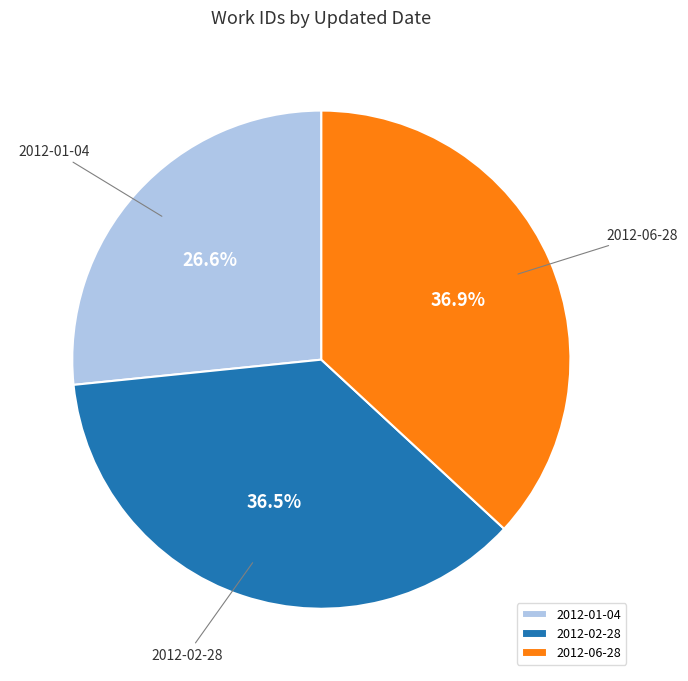

To the nearest percent, what portion does 2012-06-28 represent?

37%